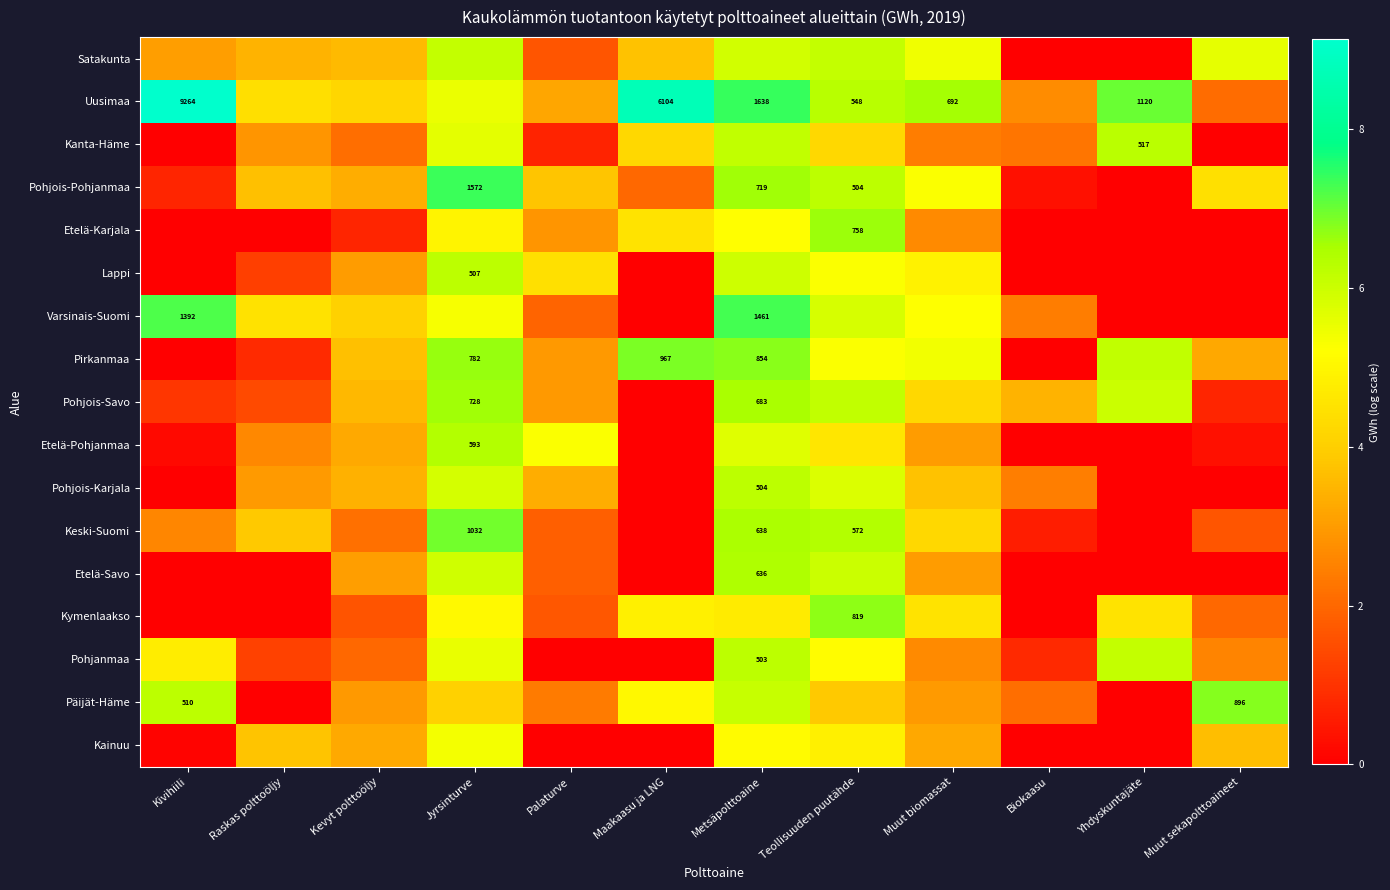

How many values in the Kanta-Häme series are below 2?

3